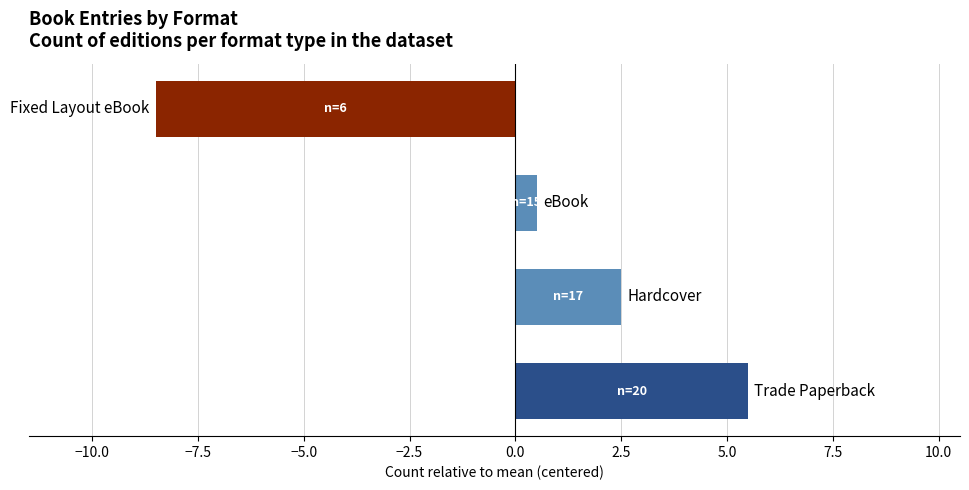

What is the maximum value shown in the chart?

5.5